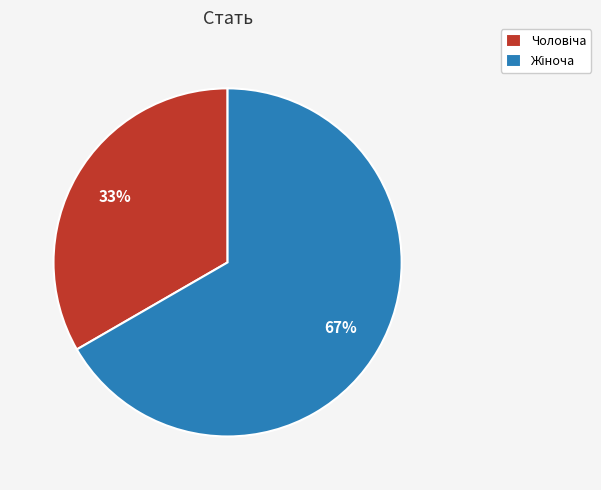

Does any single category account for the majority?

Yes